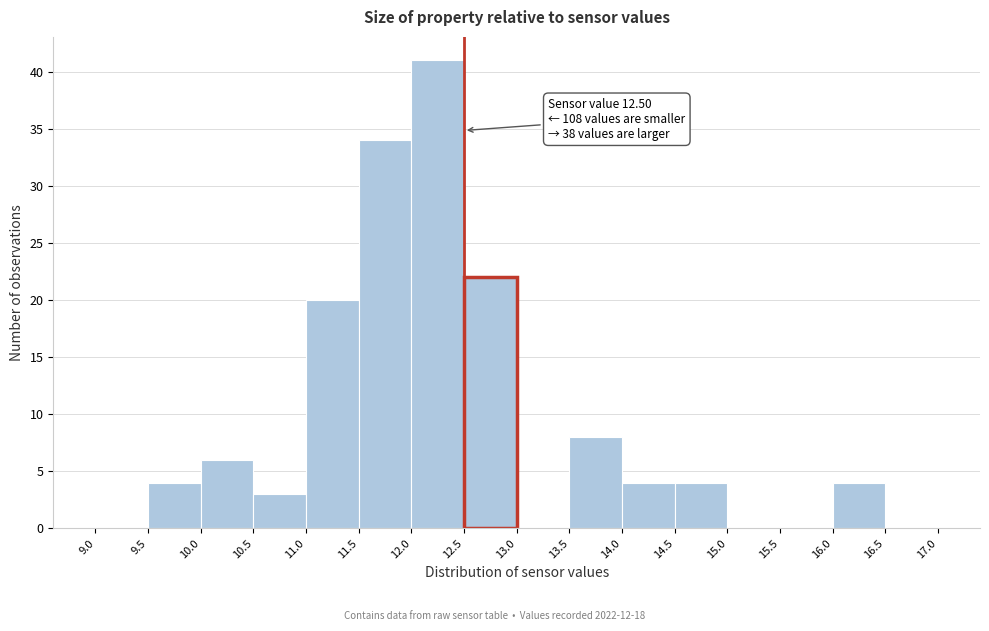

Which range on the x-axis has the tallest bar?

12.0 to 12.5